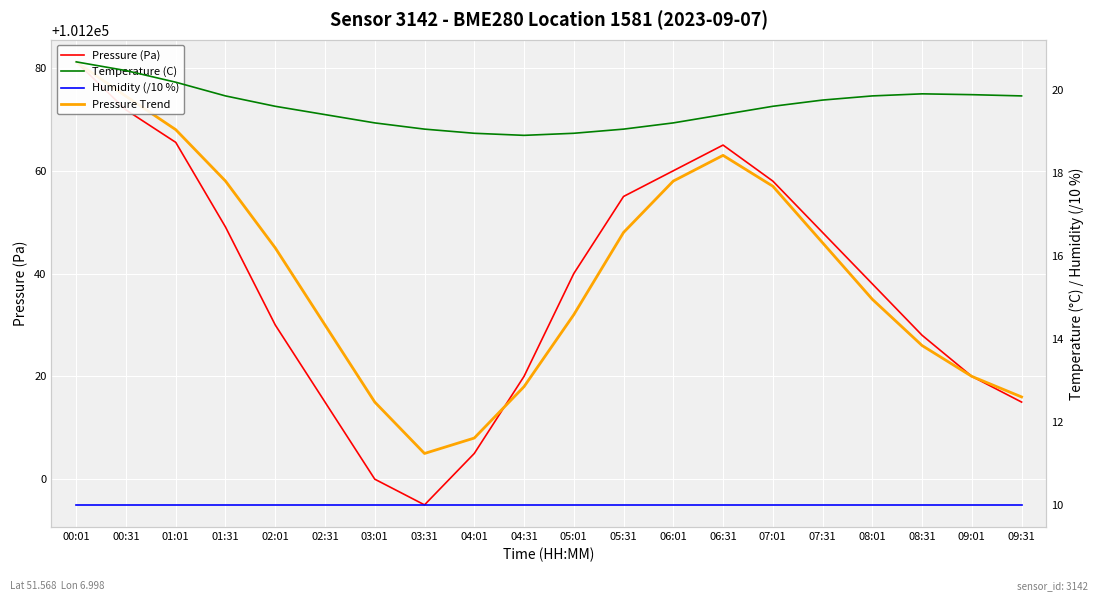

What is the average value of the Temperature (C) series?

19.6